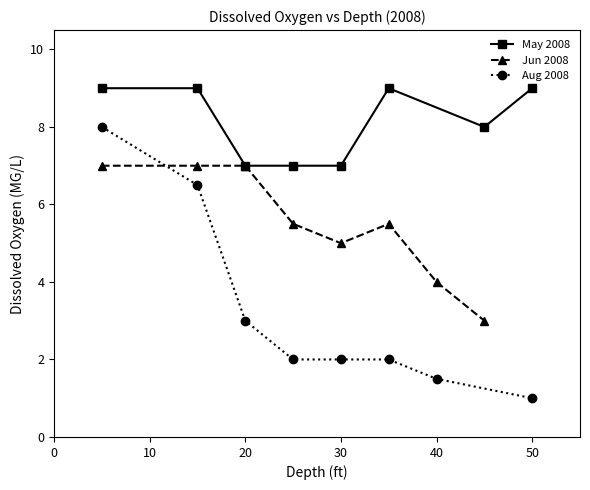

What is the minimum value for May 2008?

7